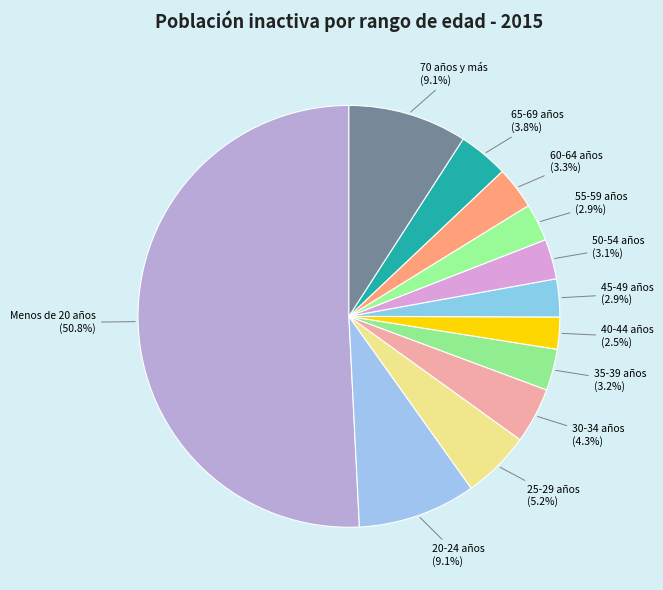

What percentage is NOT represented by 25-29 años?

94.8%